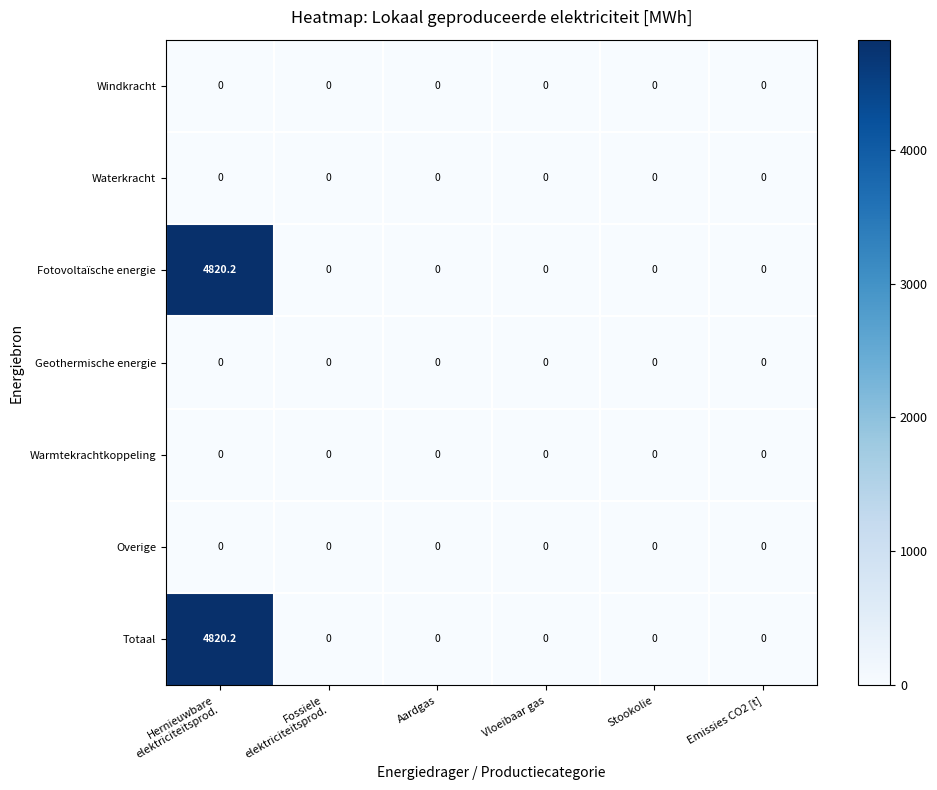

Is it true that Overige equals 0.0 at Vloeibaar gas?

True